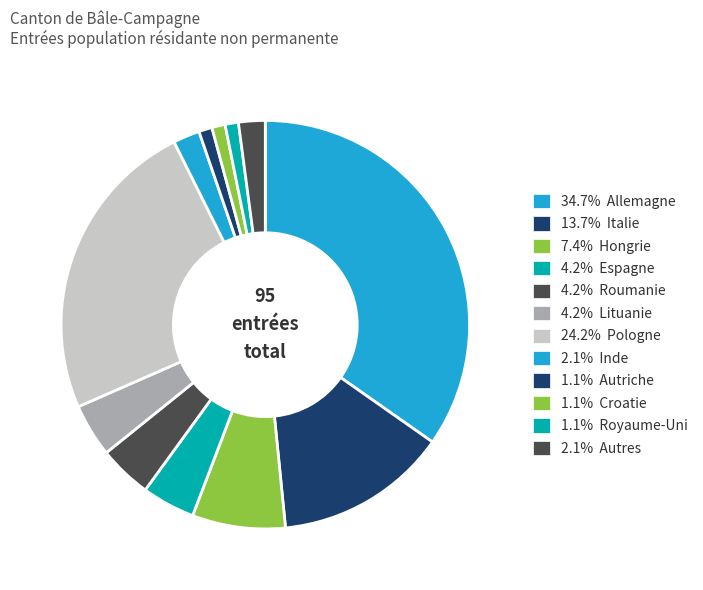

How many slices are in this pie chart?

12